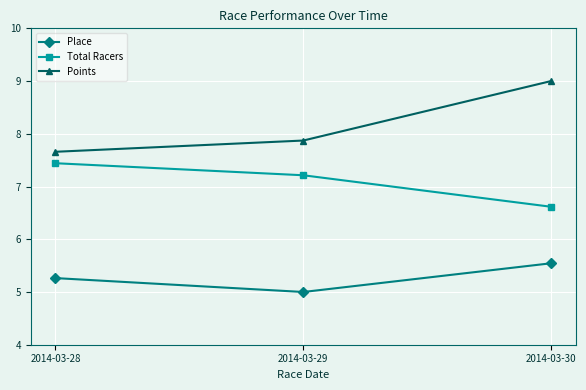

At how many categories does at least one series exceed 7?

3